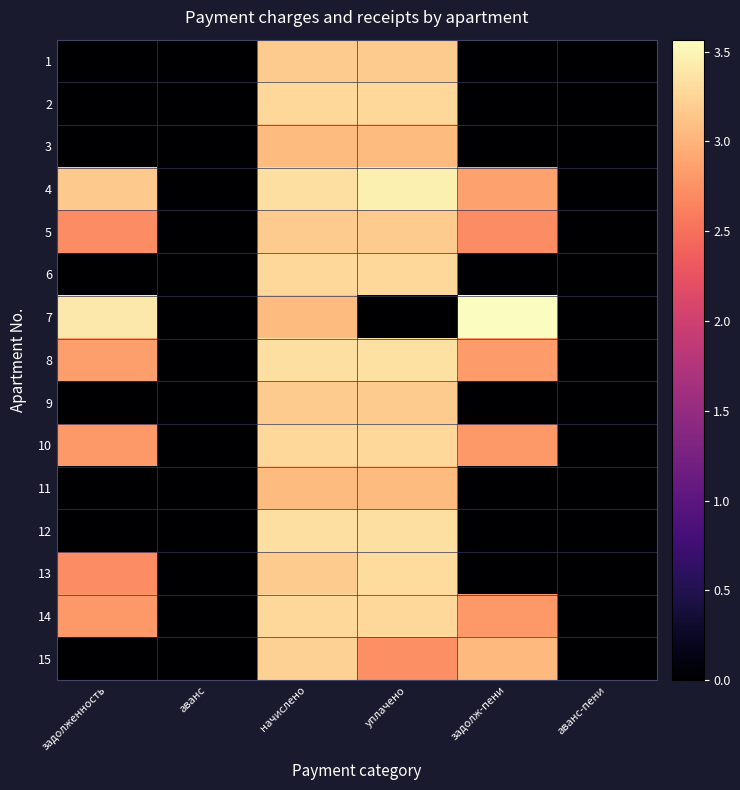

At how many categories does at least one series exceed 1?

4